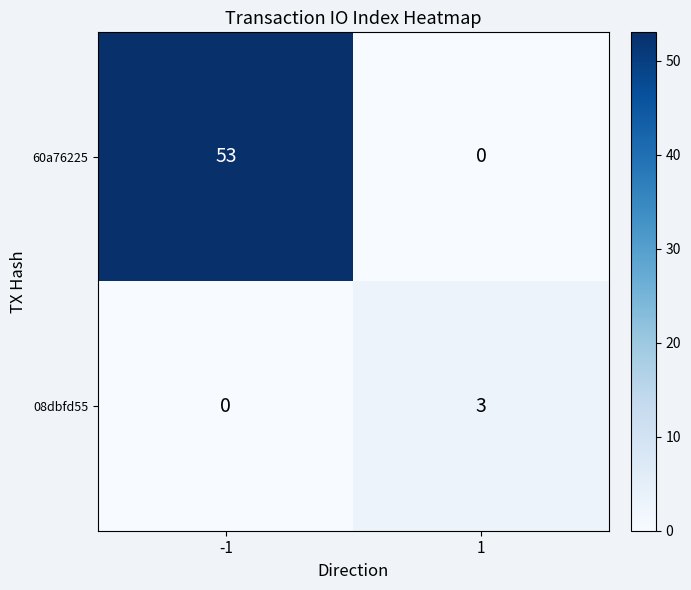

Which series has the widest spread of values?

60a76225